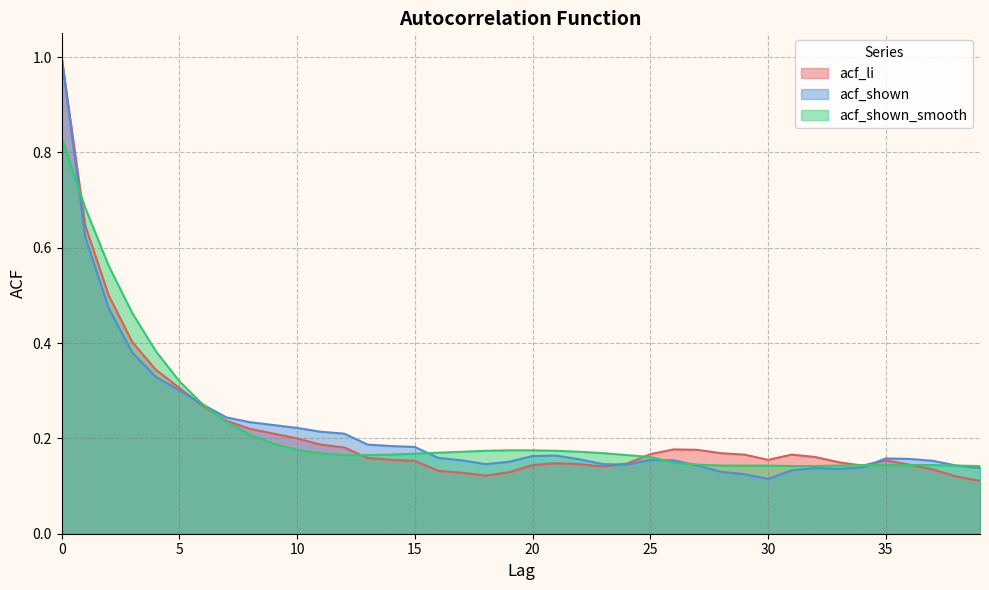

True or false: acf_shown has a value of 0.2 at 38.

False